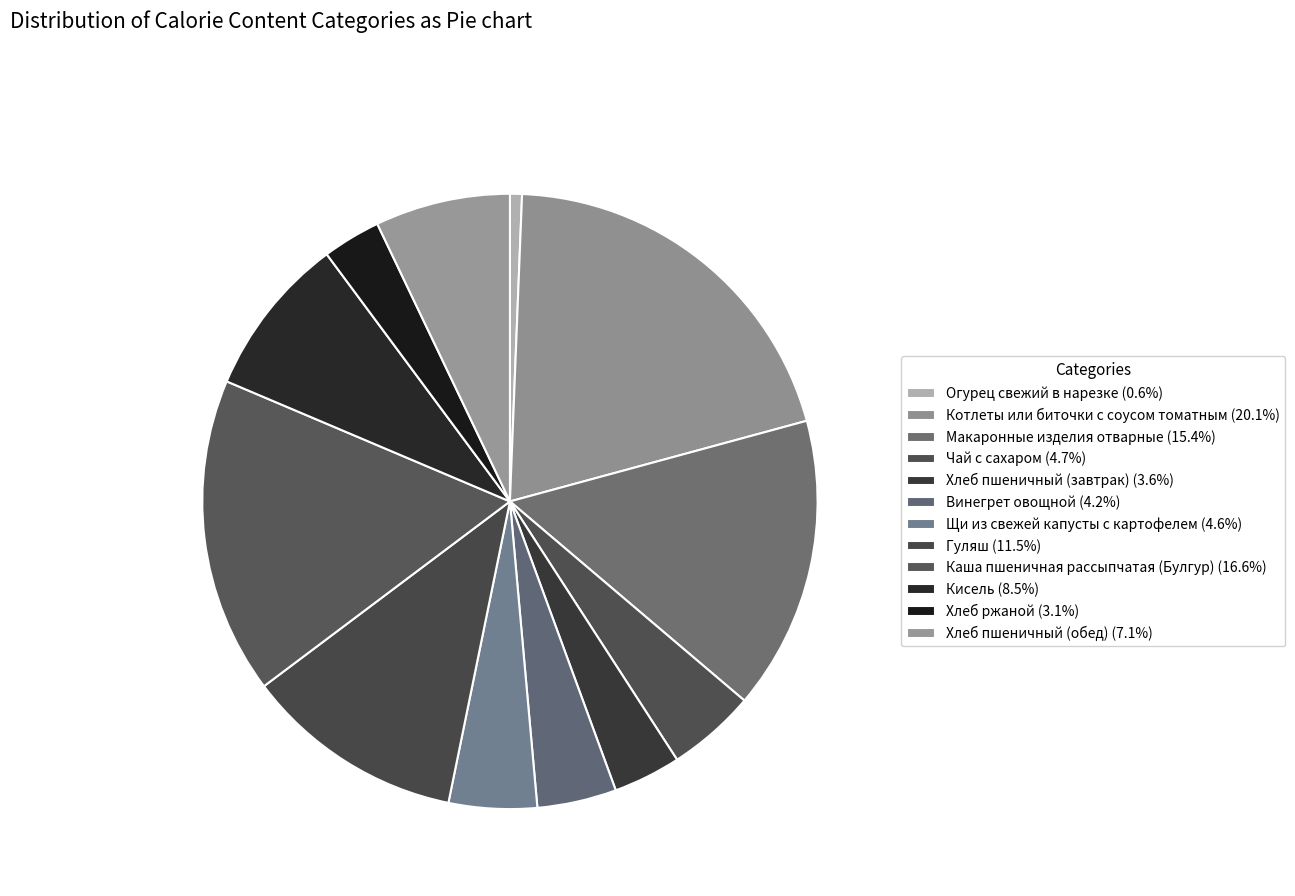

Do Огурец свежий в нарезке and Винегрет овощной together represent more than half of the pie?

No